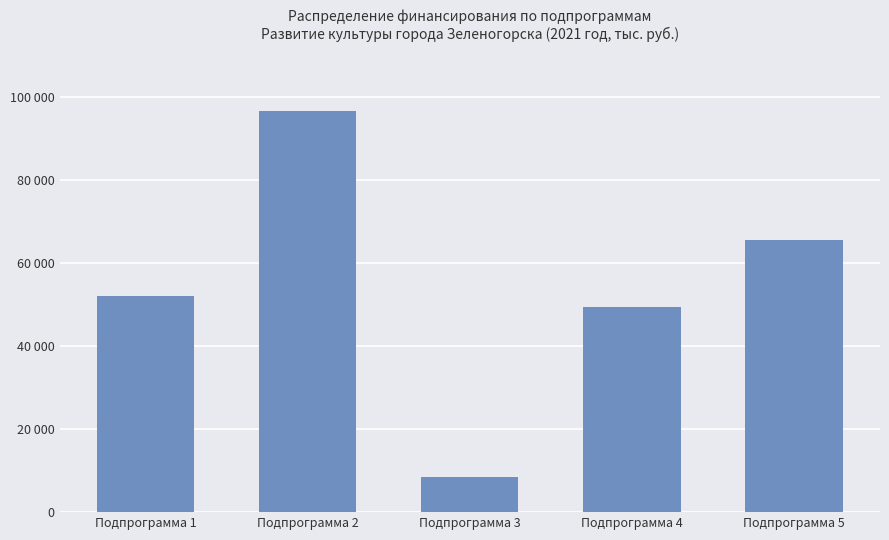

Reading right to left, what are all the values shown in this chart?

Подпрограмма 5=65493.2	Подпрограмма 4=49401.6	Подпрограмма 3=8375.5	Подпрограмма 2=96717.5	Подпрограмма 1=52138.8